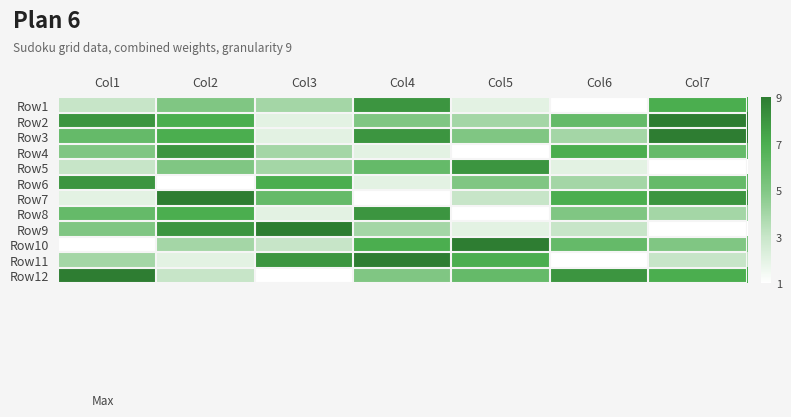

Count the number of categories in the chart.

7